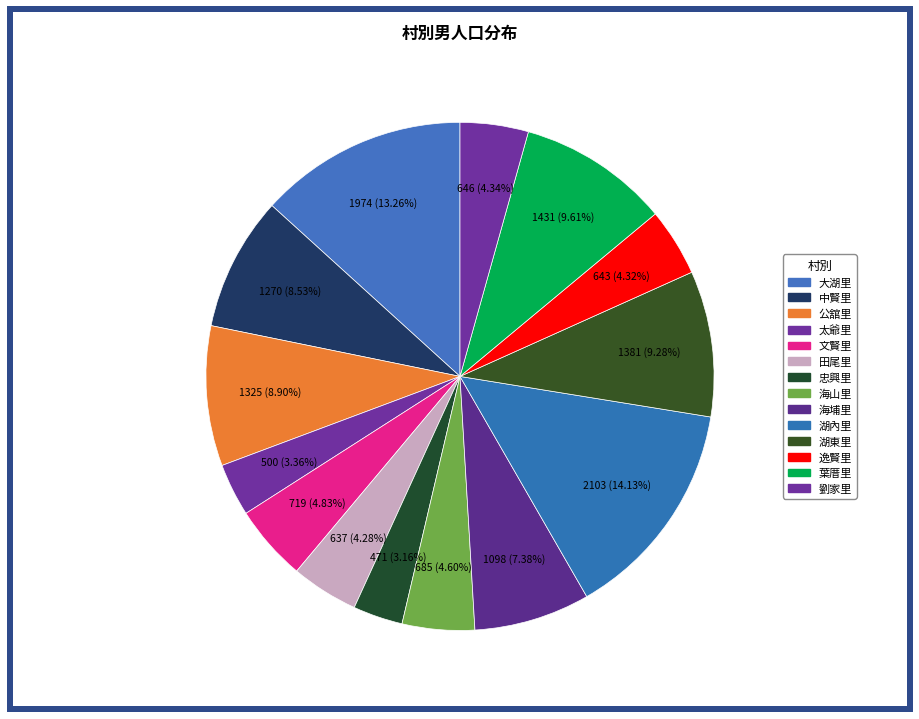

Count the number of slices in the pie.

14